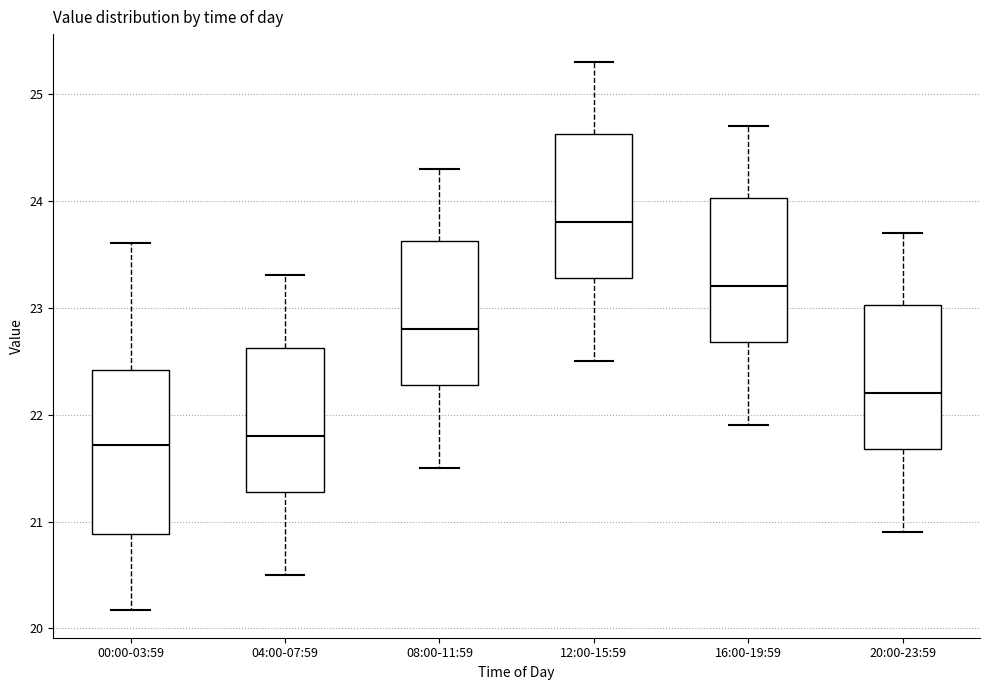

Which box has the highest median line?

12:00-15:59